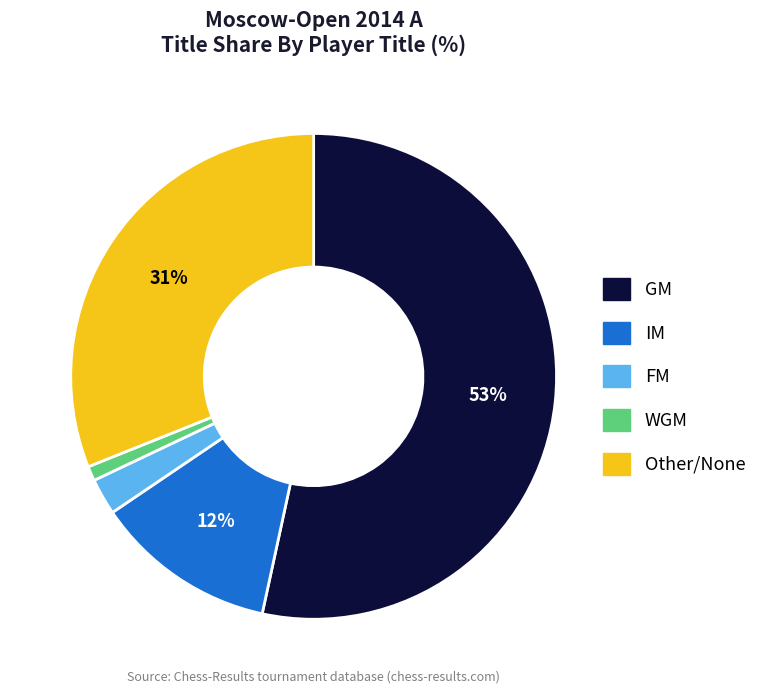

Which category accounts for the majority?

GM